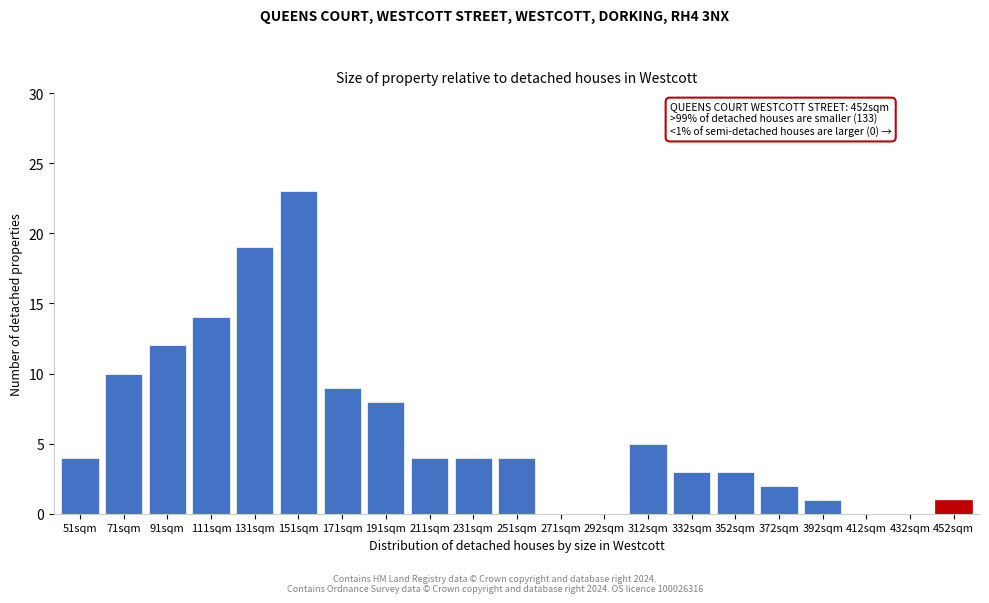

Reading right to left, extract all data points from this chart.

452sqm=1	432sqm=0	412sqm=0	392sqm=1	372sqm=2	352sqm=3	332sqm=3	312sqm=5	292sqm=0	271sqm=0	251sqm=4	231sqm=4	211sqm=4	191sqm=8	171sqm=9	151sqm=23	131sqm=19	111sqm=14	91sqm=12	71sqm=10	51sqm=4